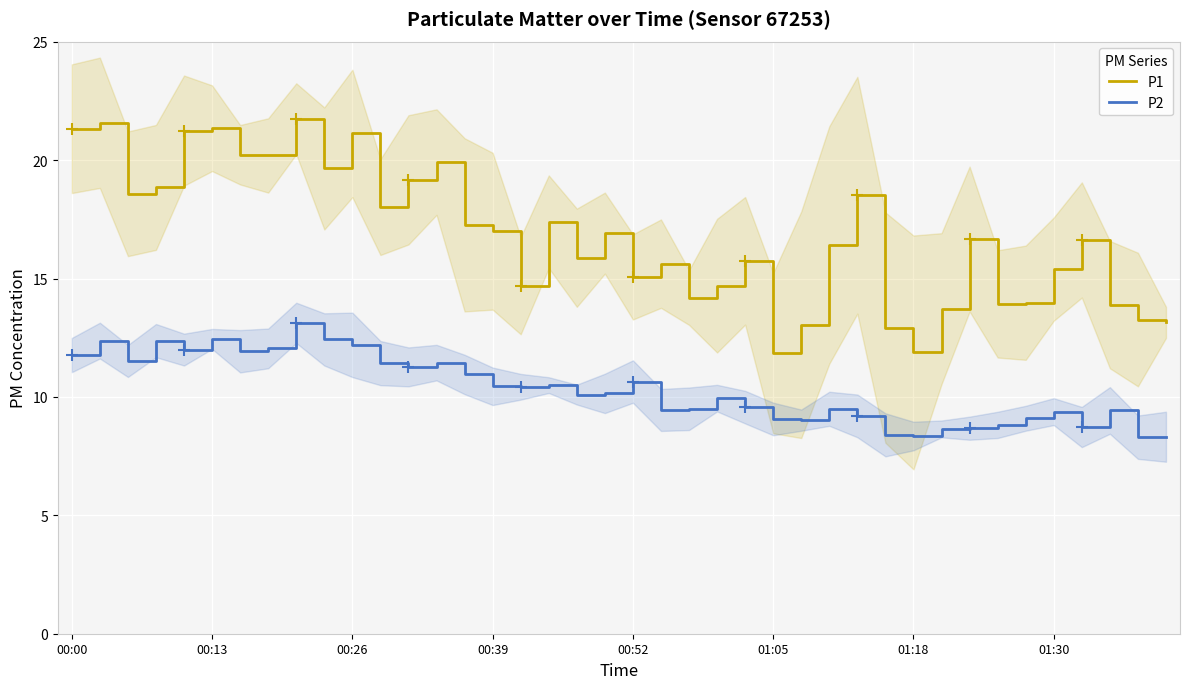

Is it true that P1 equals 21.4 at 00:13?

True